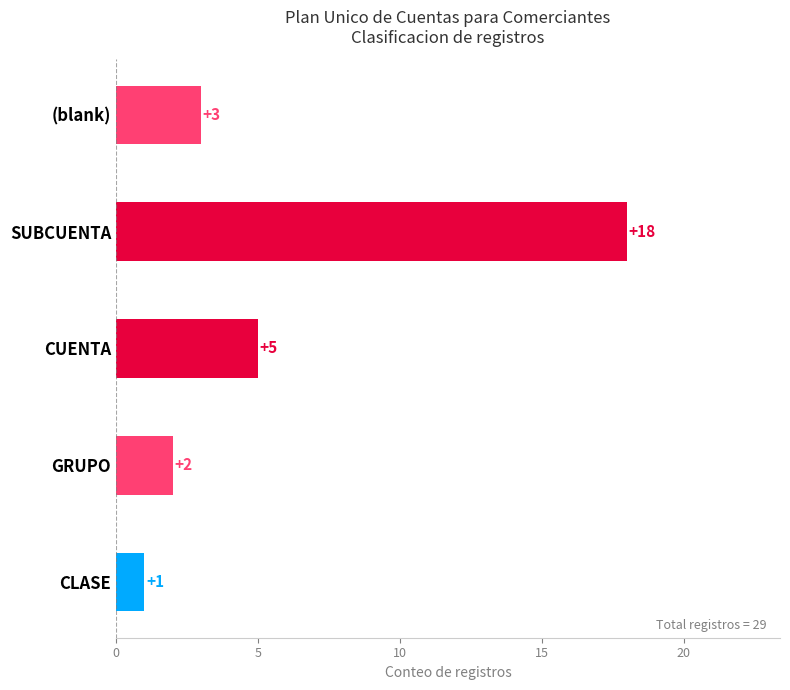

List the labels in order of value, largest first.

SUBCUENTA, CUENTA, (blank), GRUPO, CLASE